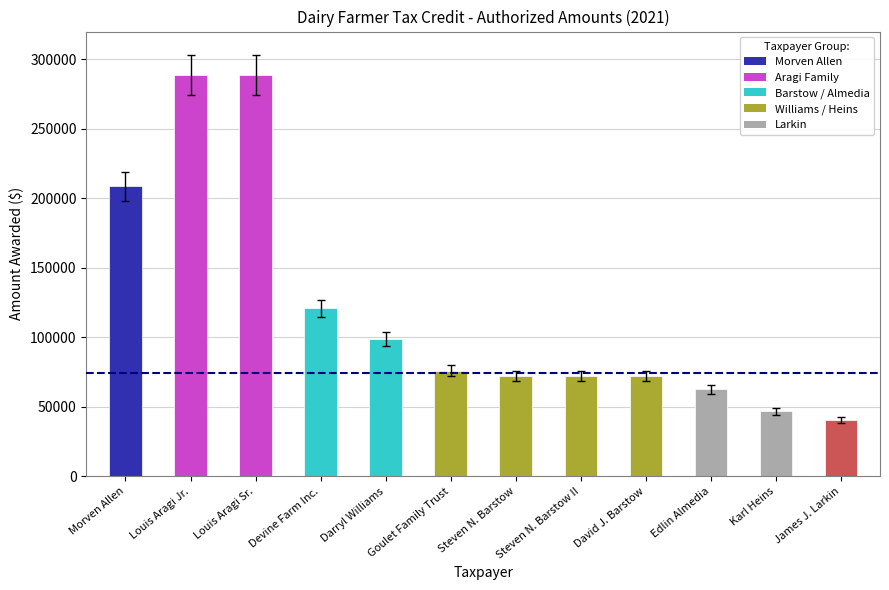

What is the value of the 1st bar from the left?

208652.9